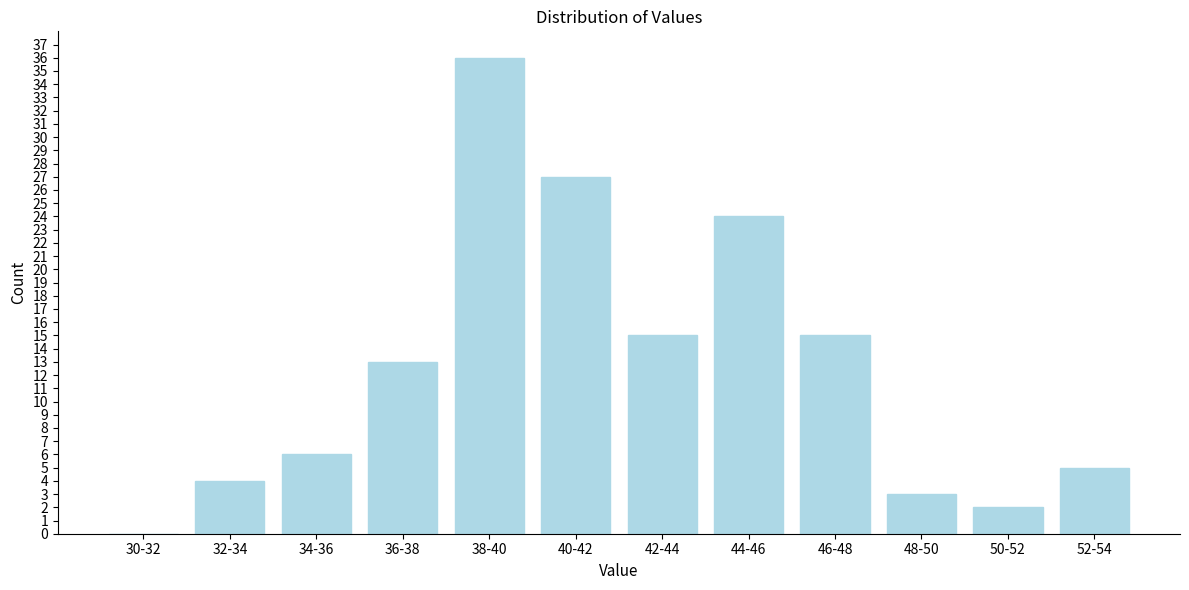

Reading left to right, list all the values displayed in this chart.

30-32=0	32-34=4	34-36=6	36-38=13	38-40=36	40-42=27	42-44=15	44-46=24	46-48=15	48-50=3	50-52=2	52-54=5